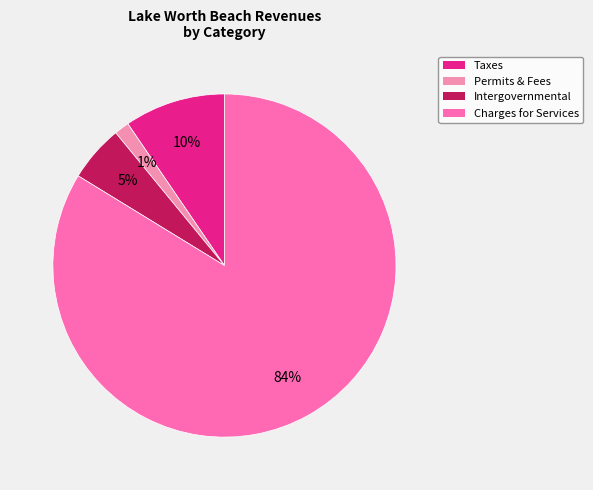

Which slice is the smallest?

Permits, Fees, and Special Assessments